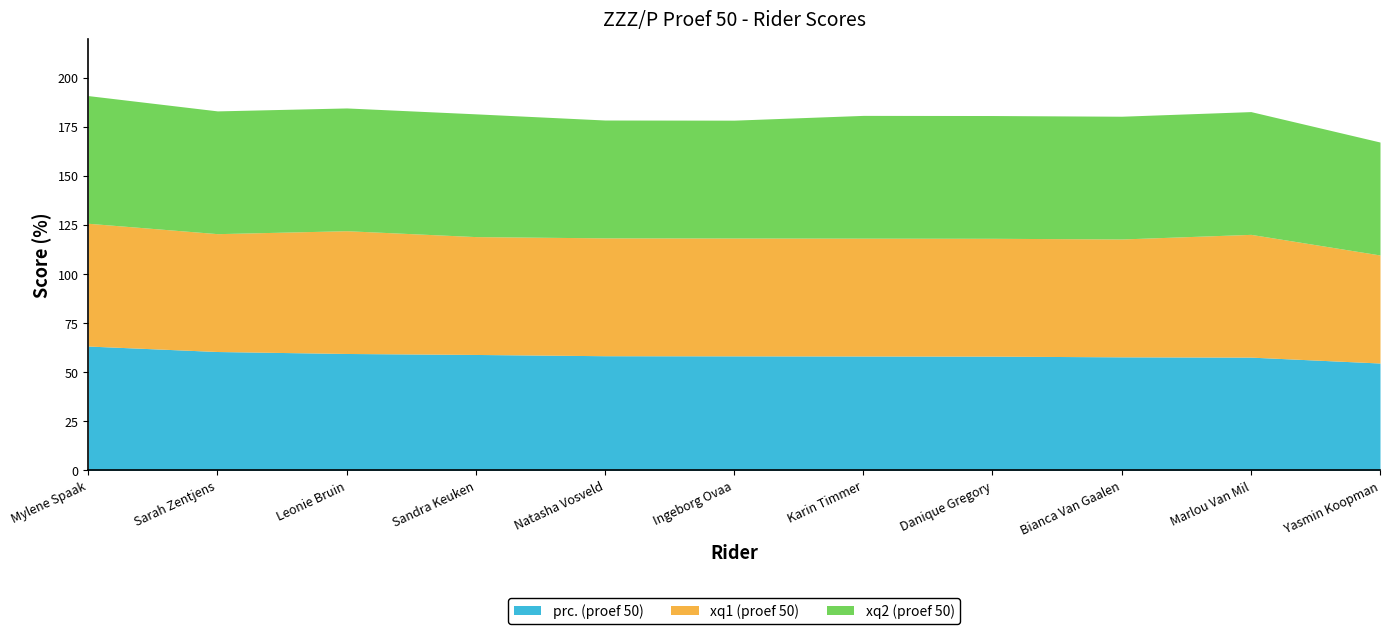

What is the difference between the highest and lowest values at Danique Gregory?

4.3